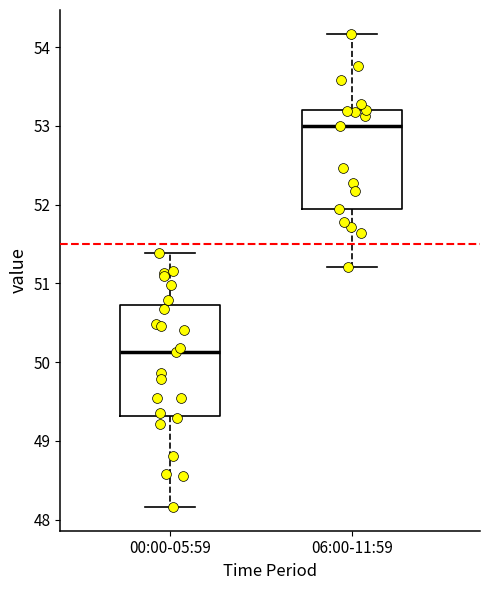

Comparing the boxes themselves (not the whiskers), which one is the tallest?

00:00-05:59